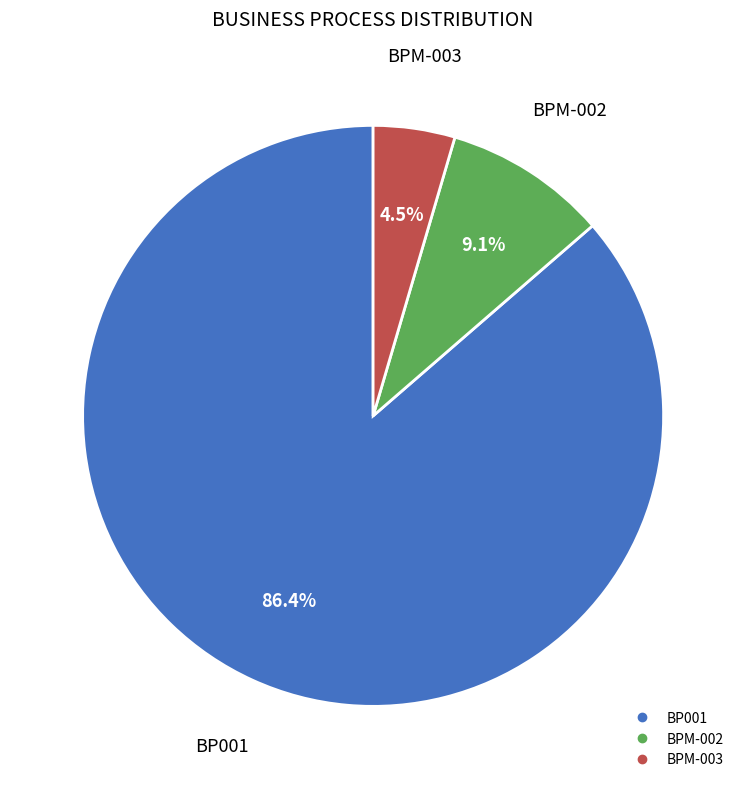

How many slices are in this pie chart?

3